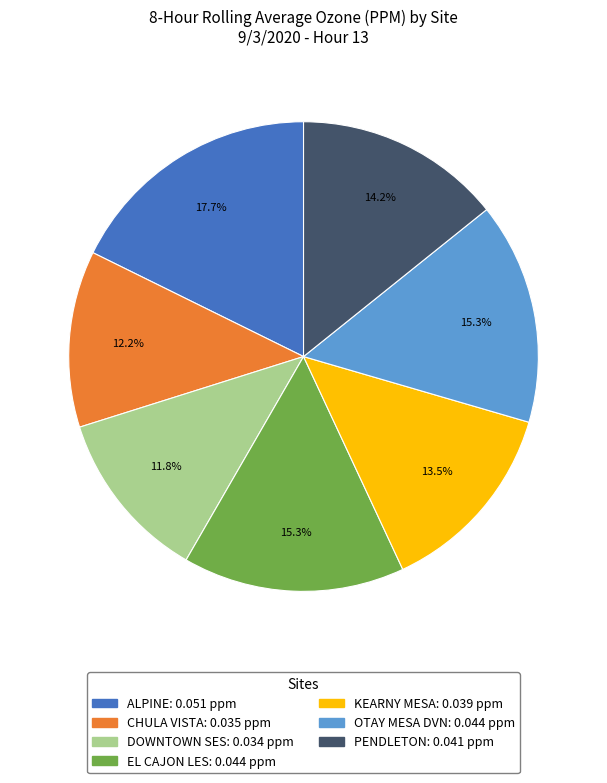

Is it true that ALPINE is 31% of the pie?

False